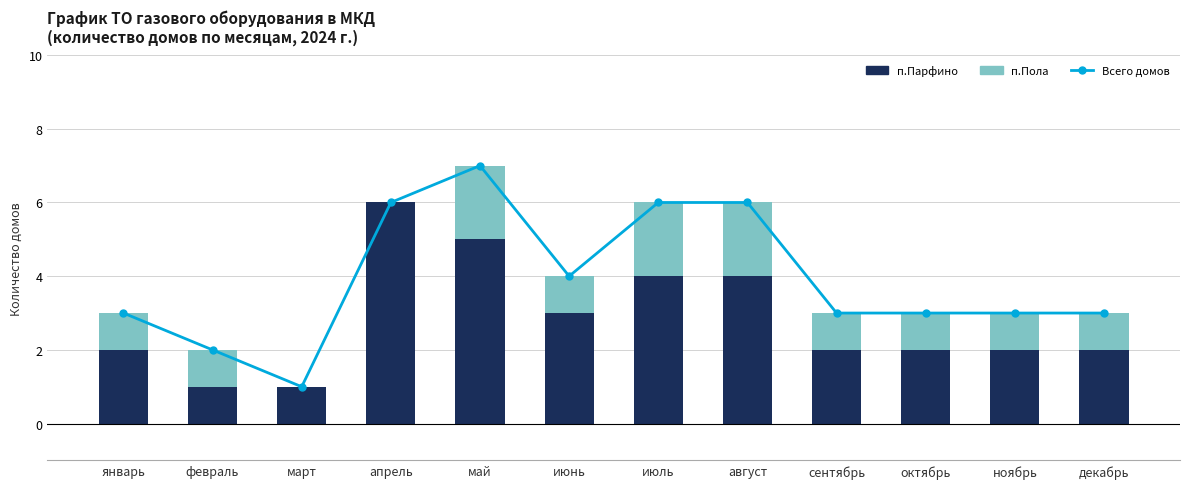

Reading left to right, transcribe all the data shown in this chart.

Всего домов: январь=3	февраль=2	март=1	апрель=6	май=7	июнь=4	июль=6	август=6	сентябрь=3	октябрь=3	ноябрь=3	декабрь=3
п.Парфино: январь=2	февраль=1	март=1	апрель=6	май=5	июнь=3	июль=4	август=4	сентябрь=2	октябрь=2	ноябрь=2	декабрь=2
п.Пола: январь=1	февраль=1	март=0	апрель=0	май=2	июнь=1	июль=2	август=2	сентябрь=1	октябрь=1	ноябрь=1	декабрь=1